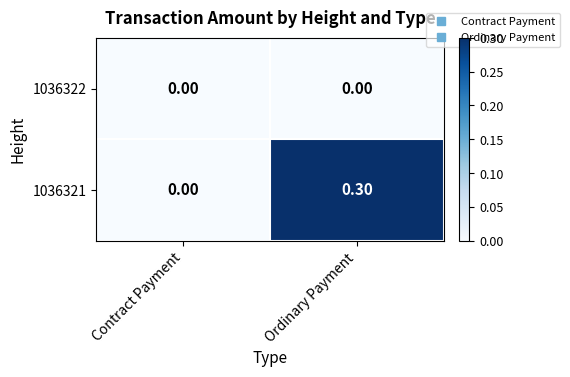

Which series has the largest total across all categories?

1036321